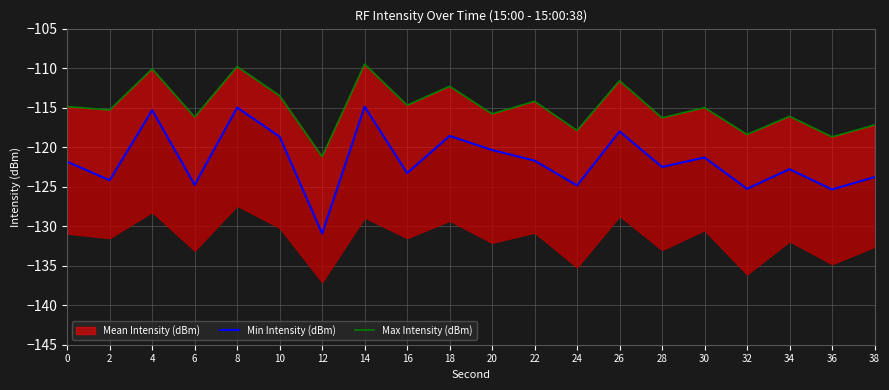

What is the total value across all series at 10?

-232.2